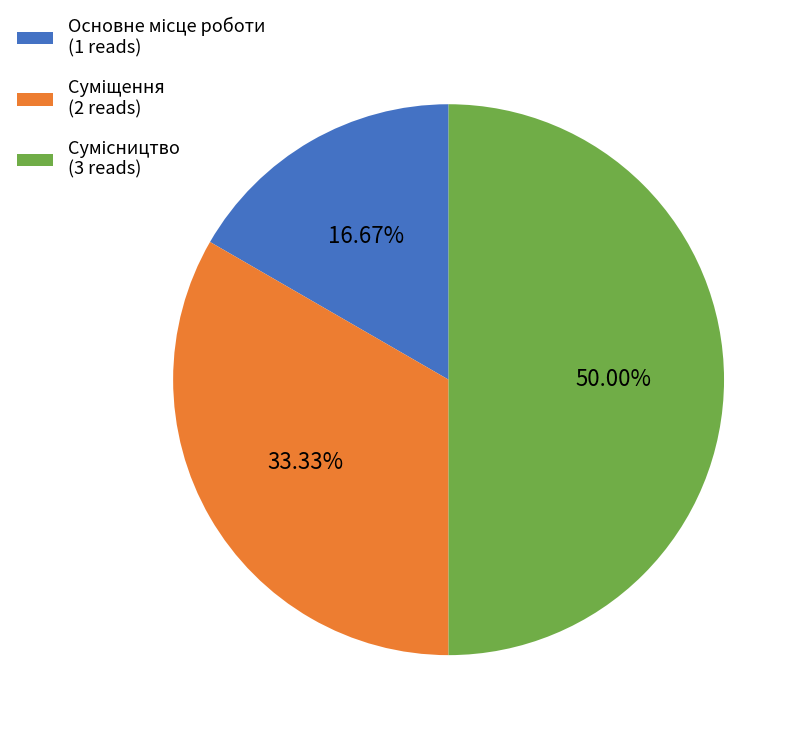

To the nearest percent, what percentage of the pie is Сумісництво?

50%